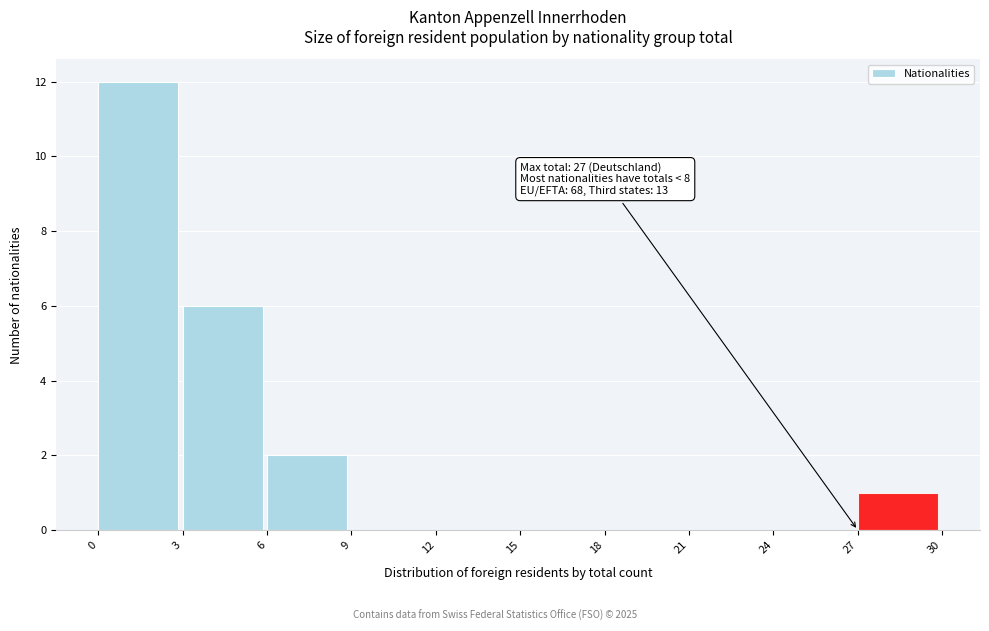

Which range on the x-axis has the tallest bar?

0 to 3